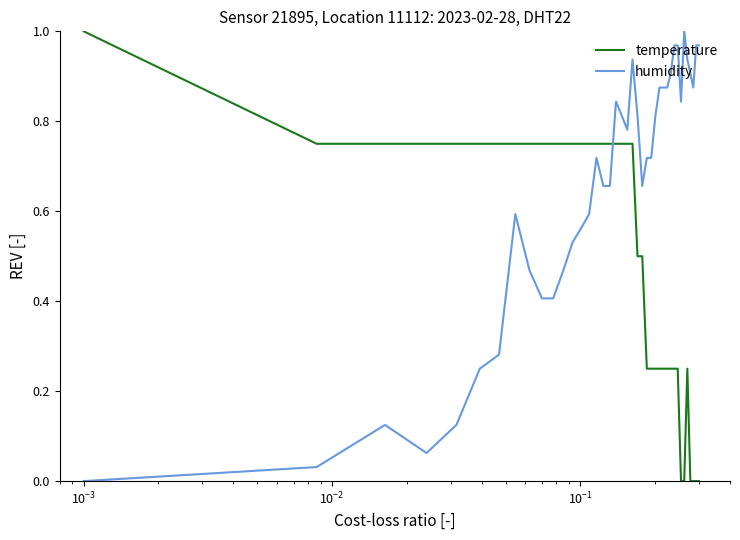

List the series in order of their overall mean, highest first.

humidity, temperature